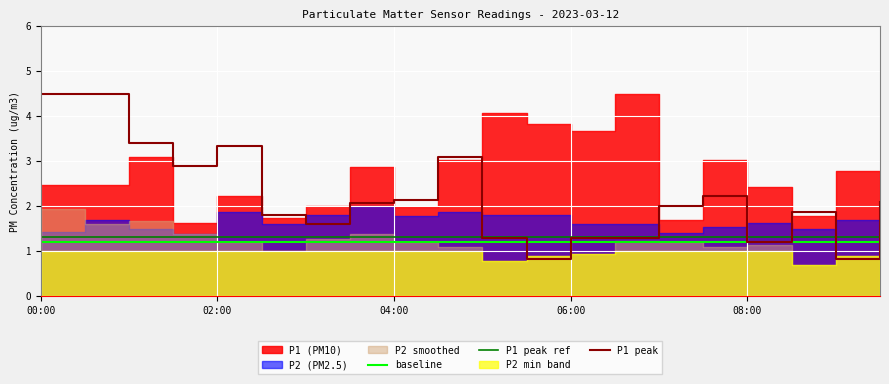

How many data points does each series have?

20